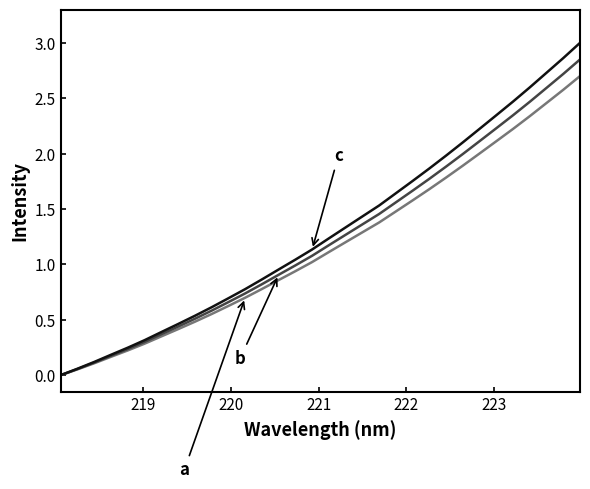

What is the maximum value shown in the chart?

3.0